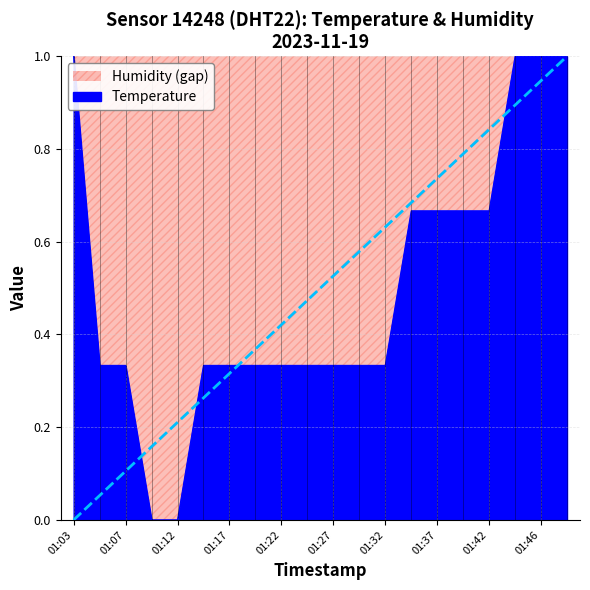

What is the value of the 19th point from the left?

1.0